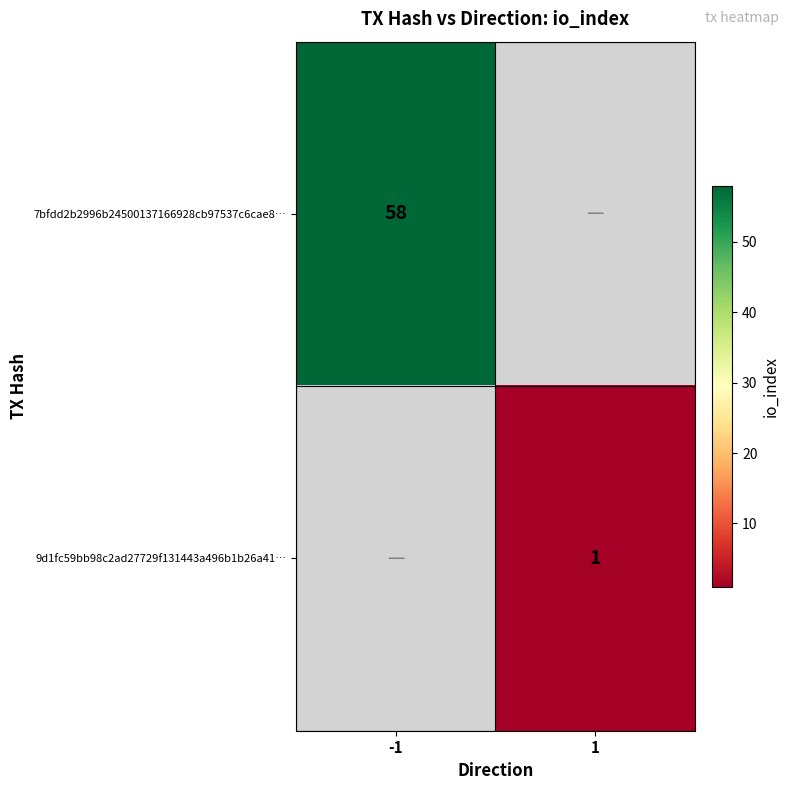

What is the maximum value shown in the chart?

58.0